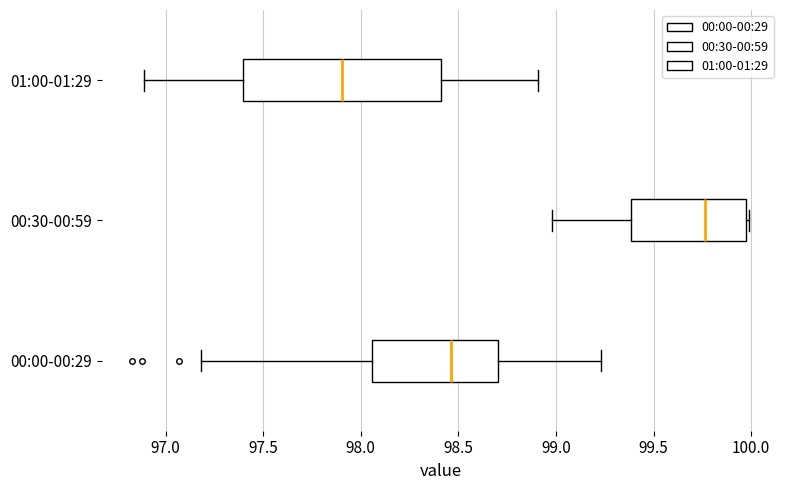

Which box's median line is the furthest to the left?

01:00-01:29